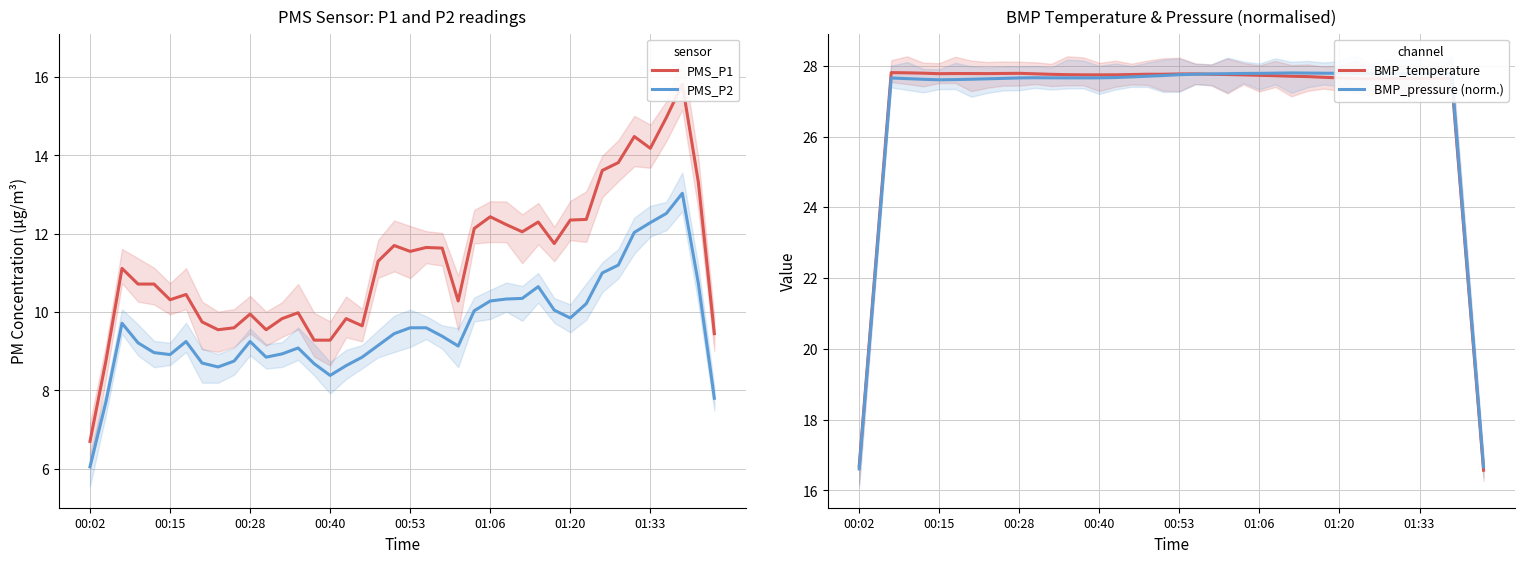

Reading left to right, what are all the values shown in this chart?

PMS_P1: 6.7	8.8	11.1	10.7	10.7	10.3	10.4	9.8	9.6	9.6	10.0	9.6	9.8	10.0	9.3	9.3	9.8	9.7	11.3	11.7	11.6	11.7	11.6	10.3	12.1	12.4	12.2	12.1	12.3	11.8	12.4	12.4	13.6	13.8	14.5	14.2	15.0	15.8	13.3	9.4
PMS_P2: 6.1	7.7	9.7	9.2	9.0	8.9	9.2	8.7	8.6	8.8	9.3	8.8	8.9	9.1	8.7	8.4	8.6	8.8	9.2	9.5	9.6	9.6	9.4	9.1	10.0	10.3	10.3	10.4	10.7	10.1	9.9	10.2	11.0	11.2	12.0	12.3	12.5	13.0	10.7	7.8
BMP_temperature: 16.7	22.2	27.8	27.8	27.8	27.8	27.8	27.8	27.8	27.8	27.8	27.8	27.8	27.8	27.7	27.7	27.7	27.8	27.8	27.8	27.8	27.8	27.8	27.8	27.7	27.7	27.7	27.7	27.7	27.7	27.7	27.6	27.6	27.6	27.6	27.6	27.6	27.6	22.1	16.6
BMP_pressure (norm.): 16.6	22.1	27.7	27.6	27.6	27.6	27.6	27.6	27.6	27.6	27.7	27.7	27.7	27.7	27.7	27.7	27.7	27.7	27.7	27.7	27.7	27.8	27.8	27.8	27.8	27.8	27.8	27.8	27.8	27.8	27.8	27.8	27.8	27.8	27.8	27.8	27.8	27.8	22.2	16.7